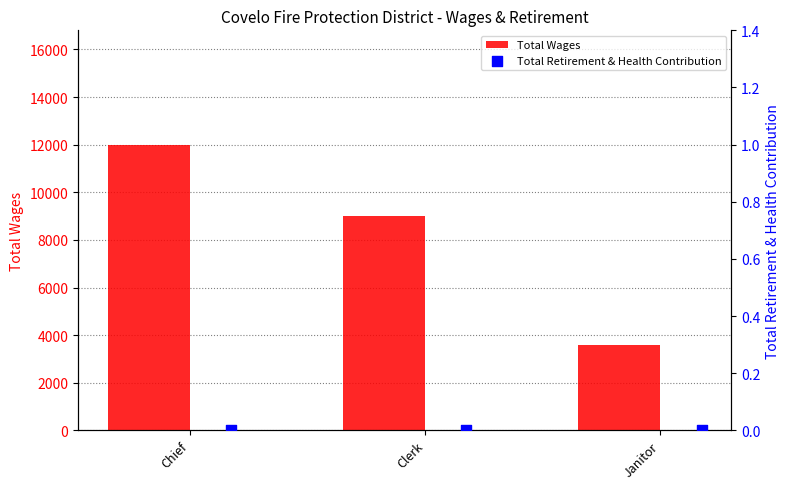

At how many categories does at least one series exceed 9604?

1